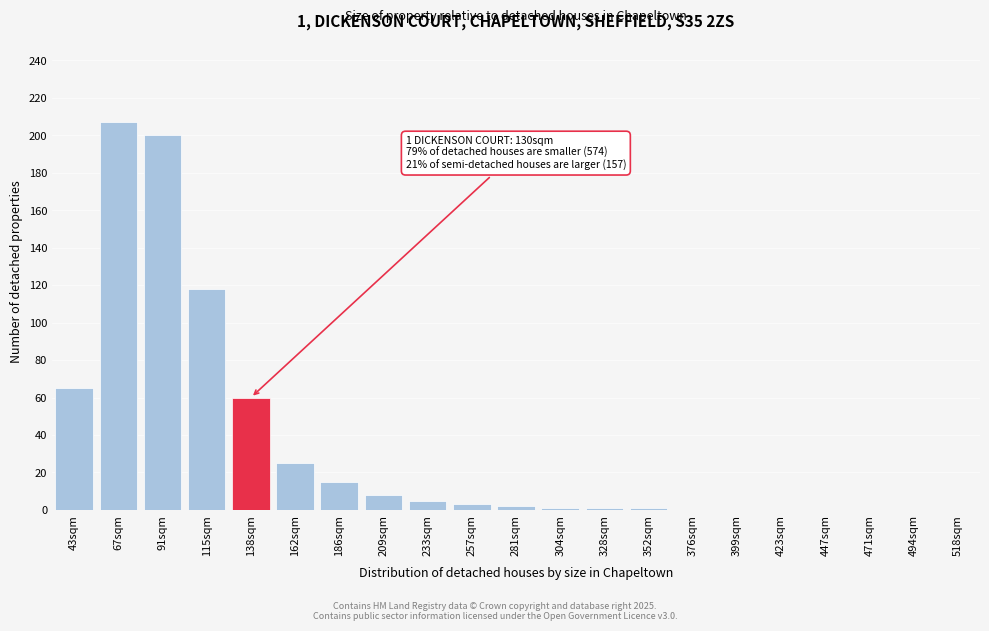

Where is the data nearest to the value 103?

115sqm